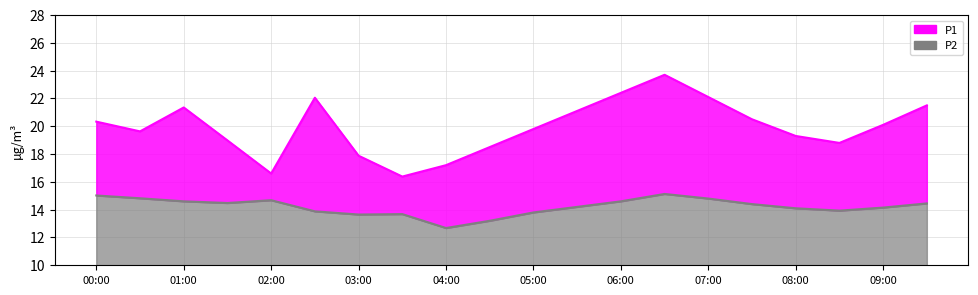

Reading left to right, what are all the values shown in this chart?

P1: 20.3	19.6	21.4	19.0	16.6	22.1	17.9	16.4	17.2	18.5	19.8	21.1	22.4	23.7	22.1	20.5	19.3	18.8	20.1	21.5
P2: 15.0	14.8	14.6	14.5	14.7	13.9	13.7	13.7	12.7	13.2	13.8	14.2	14.6	15.1	14.8	14.4	14.1	13.9	14.2	14.4